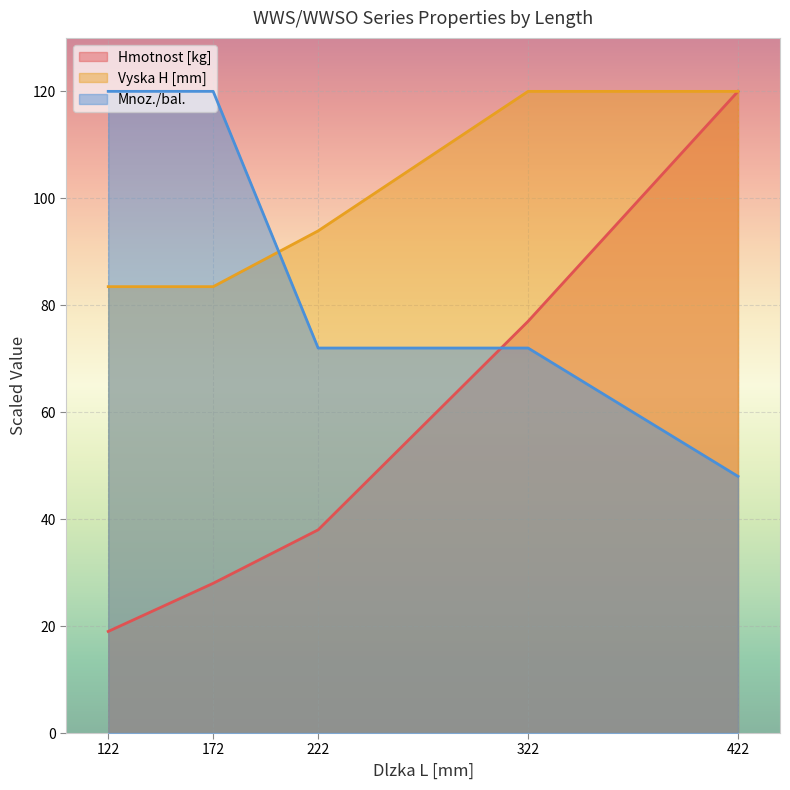

True or false: Vyska H [mm] and Hmotnost [kg] intersect in this chart.

False